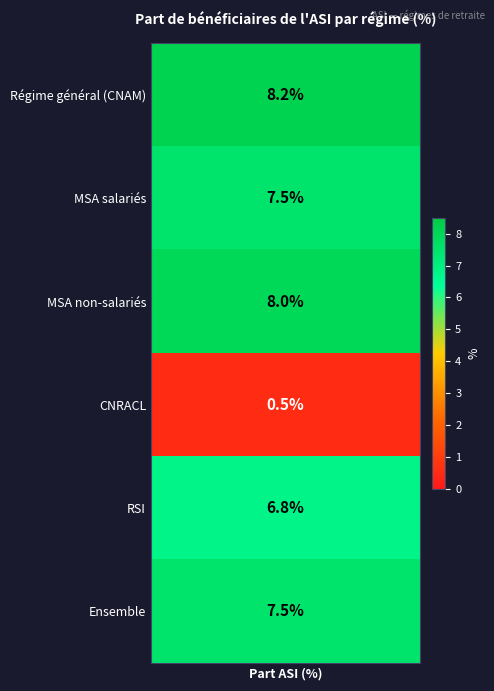

Reading right to left, extract all data points from this chart.

7.5	6.8	0.5	8.0	7.5	8.2